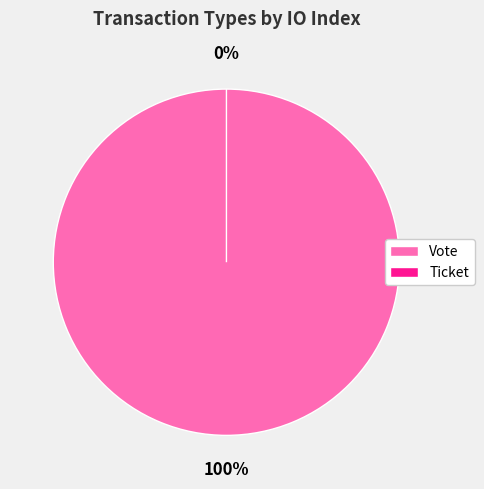

Which has a higher value, Ticket or Vote?

Vote